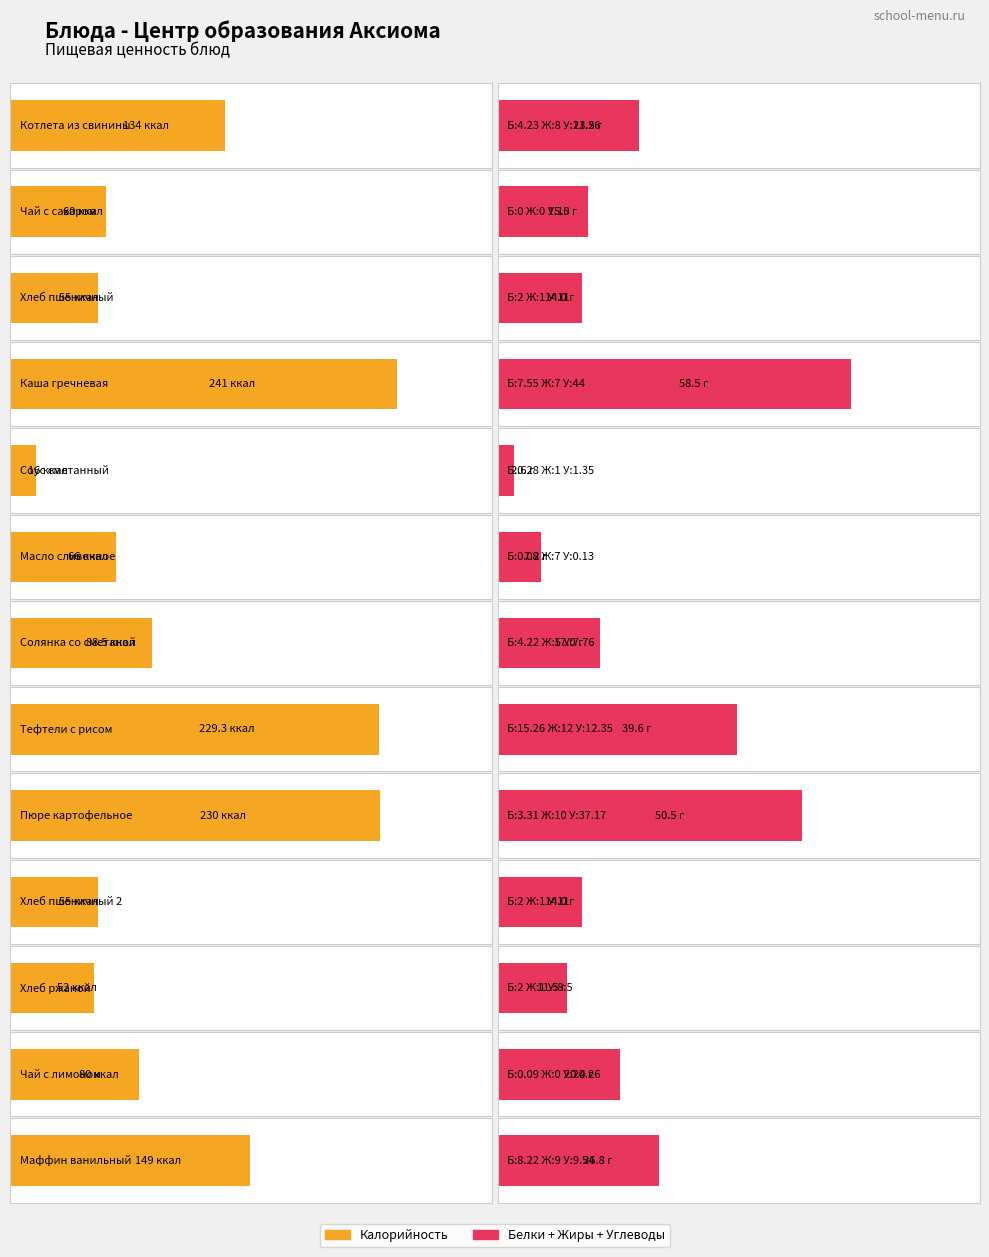

Read the Углеводы value at Котлета из свинины.

11.3